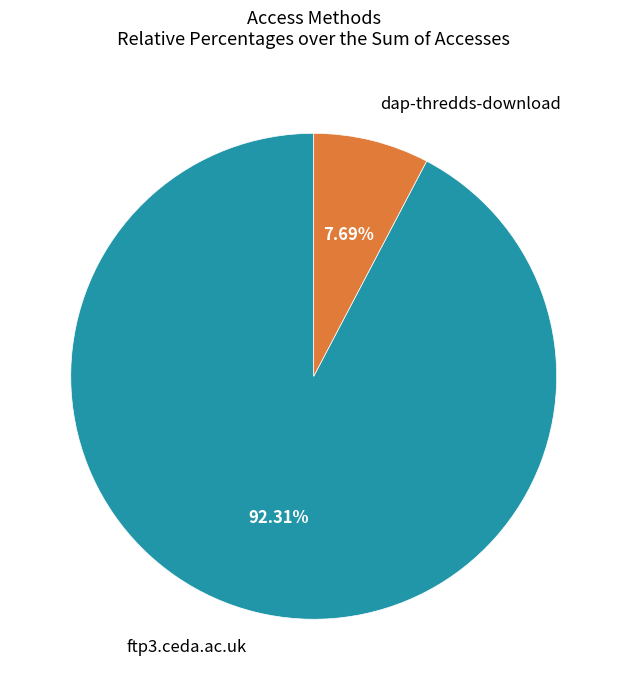

Which category has the smallest portion of the pie?

dap-thredds-download